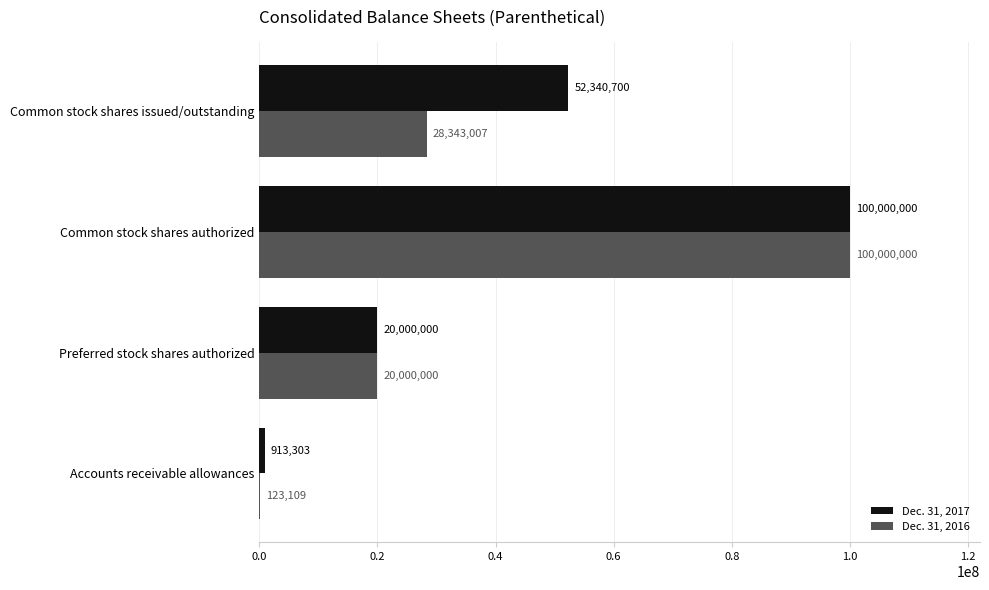

Is it true that Dec. 31, 2016 equals 11856023 at Common stock shares issued/outstanding?

False